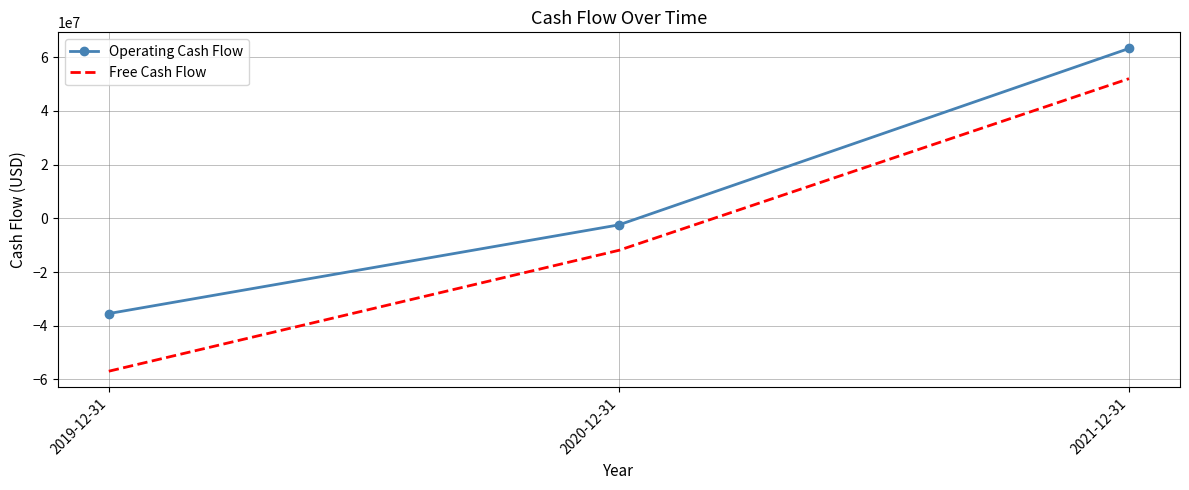

At which category does the chart reach its peak across all series?

2021-12-31